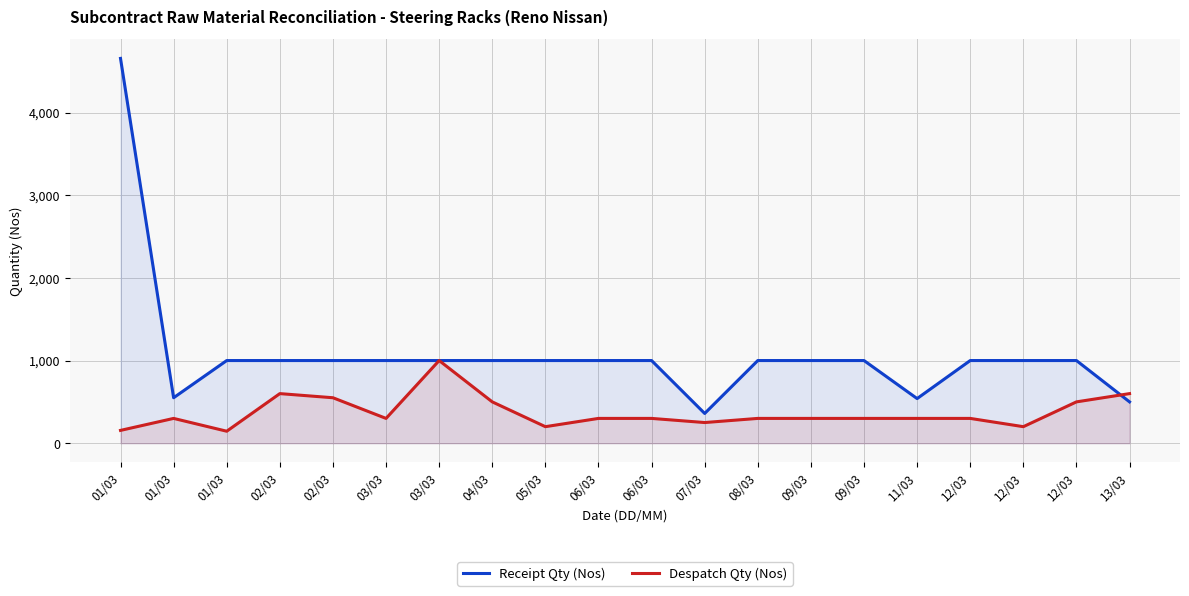

Reading left to right, transcribe all the data shown in this chart.

Receipt Qty (Nos): 01/03=4655	01/03=550	01/03=1000	02/03=1000	02/03=1000	03/03=1000	03/03=1000	04/03=1000	05/03=1000	06/03=1000	06/03=1000	07/03=360	08/03=1000	09/03=1000	09/03=1000	11/03=540	12/03=1000	12/03=1000	12/03=1000	13/03=500
Despatch Qty (Nos): 01/03=155	01/03=300	01/03=145	02/03=600	02/03=550	03/03=300	03/03=1000	04/03=500	05/03=200	06/03=300	06/03=300	07/03=250	08/03=300	09/03=300	09/03=300	11/03=300	12/03=300	12/03=200	12/03=500	13/03=600